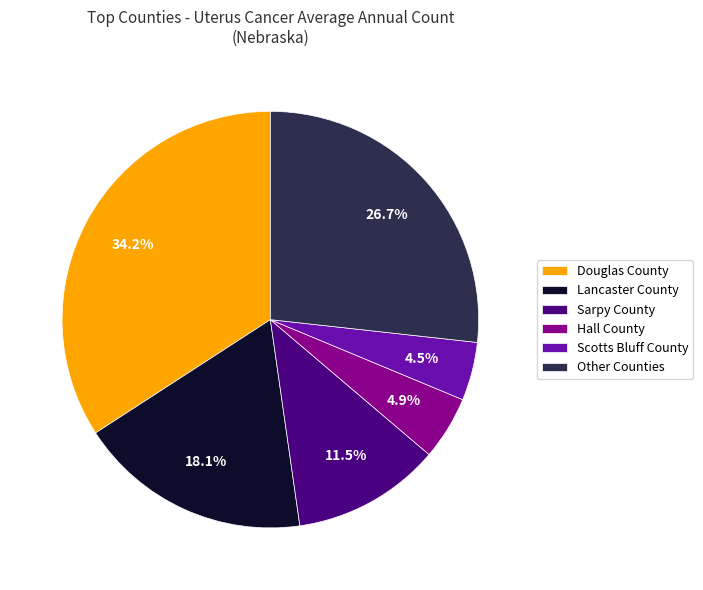

Count the number of slices in the pie.

6